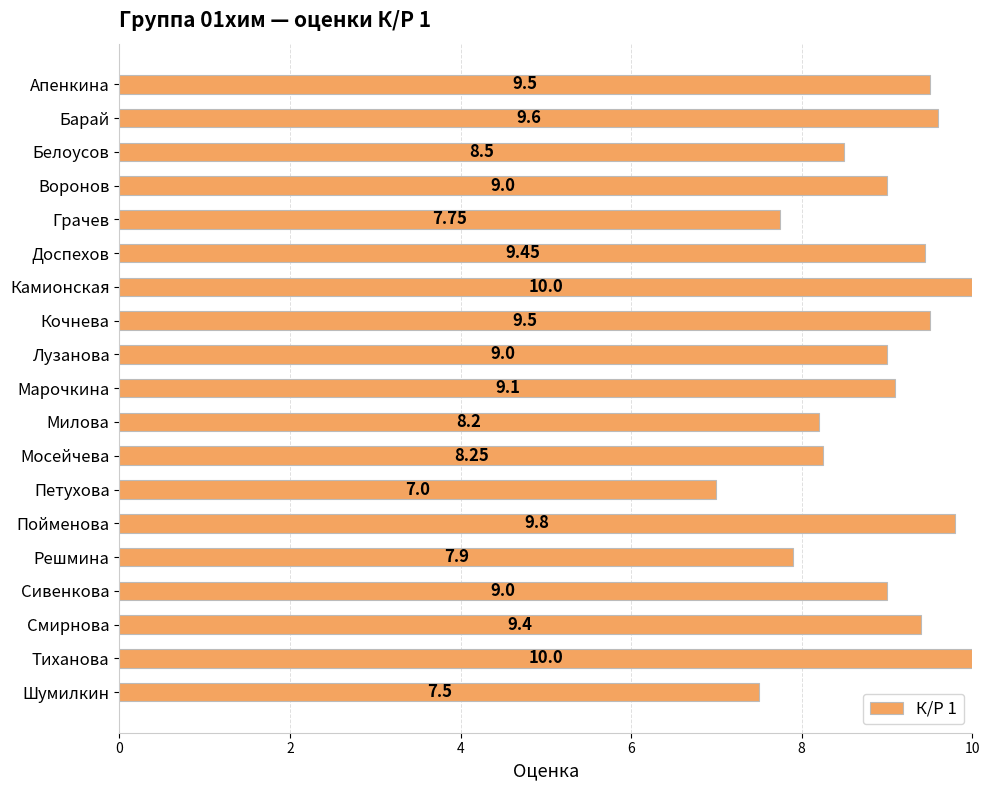

What is the label of the 7th bar from the bottom?

Петухова